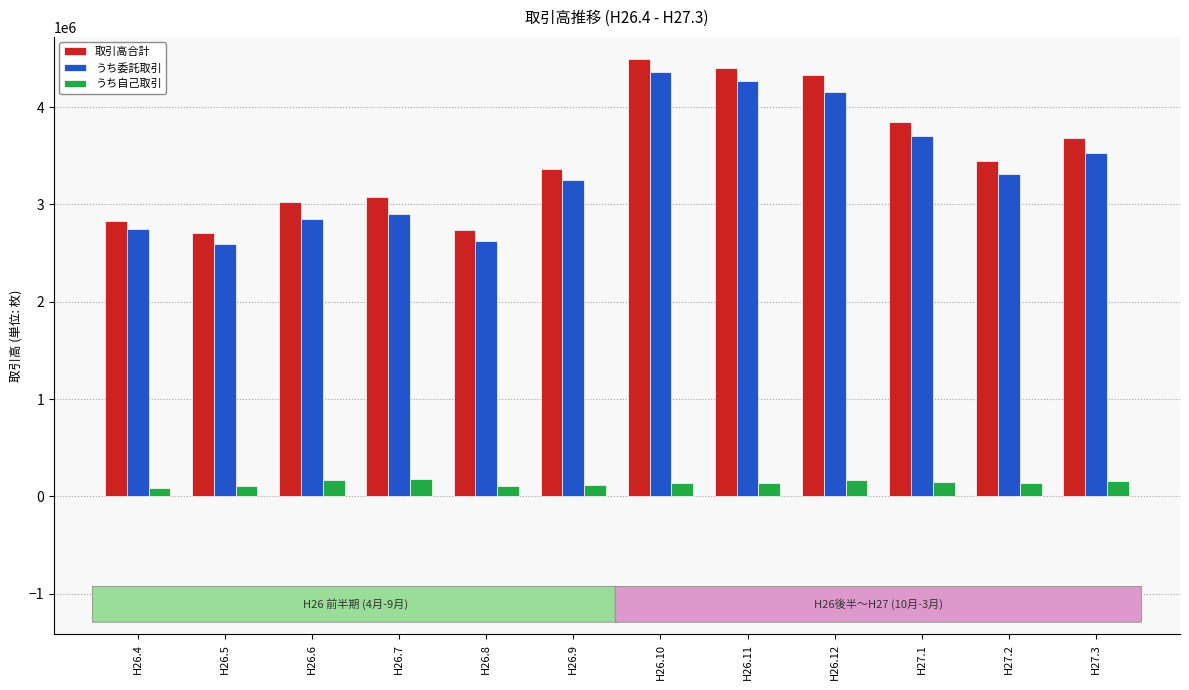

Is it true that うち委託取引 equals 4267767 at H26.11?

True